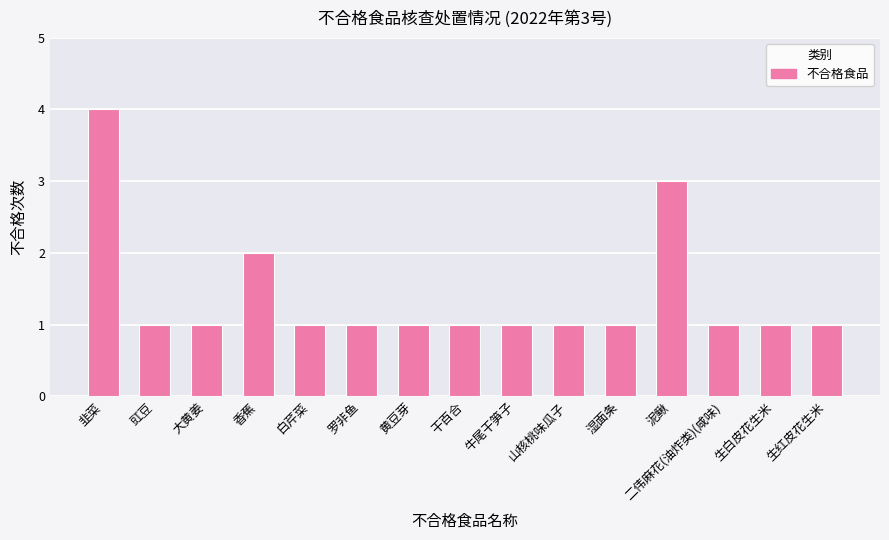

What is the minimum value shown in the chart?

1